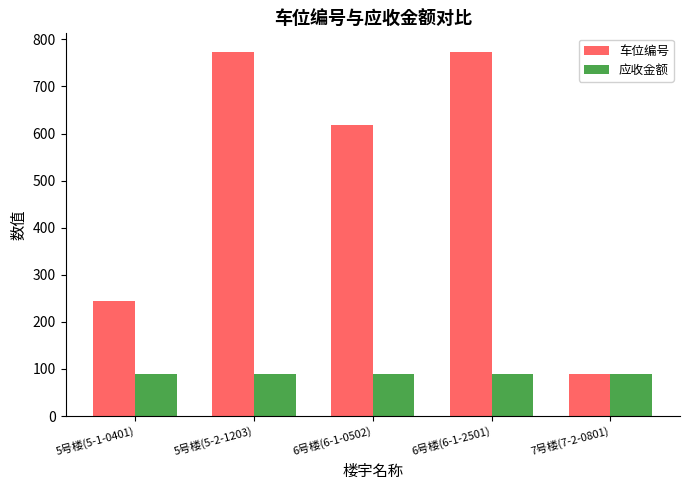

Which series has the largest total across all categories?

车位编号